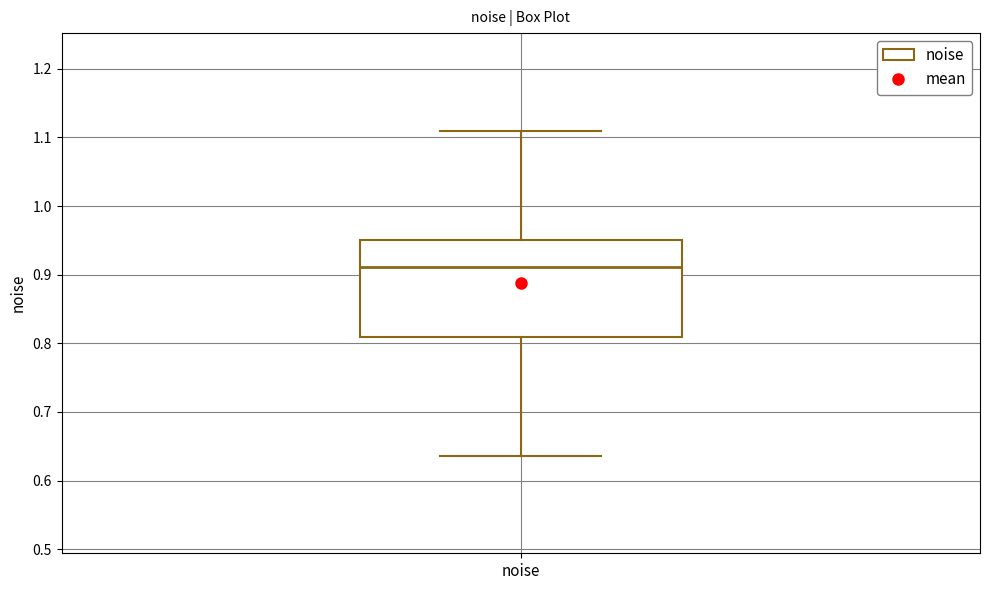

Where is the upper edge of the box for noise on the y-axis? The values are not printed on the chart, so give them approximately, as read against the axis.

0.95